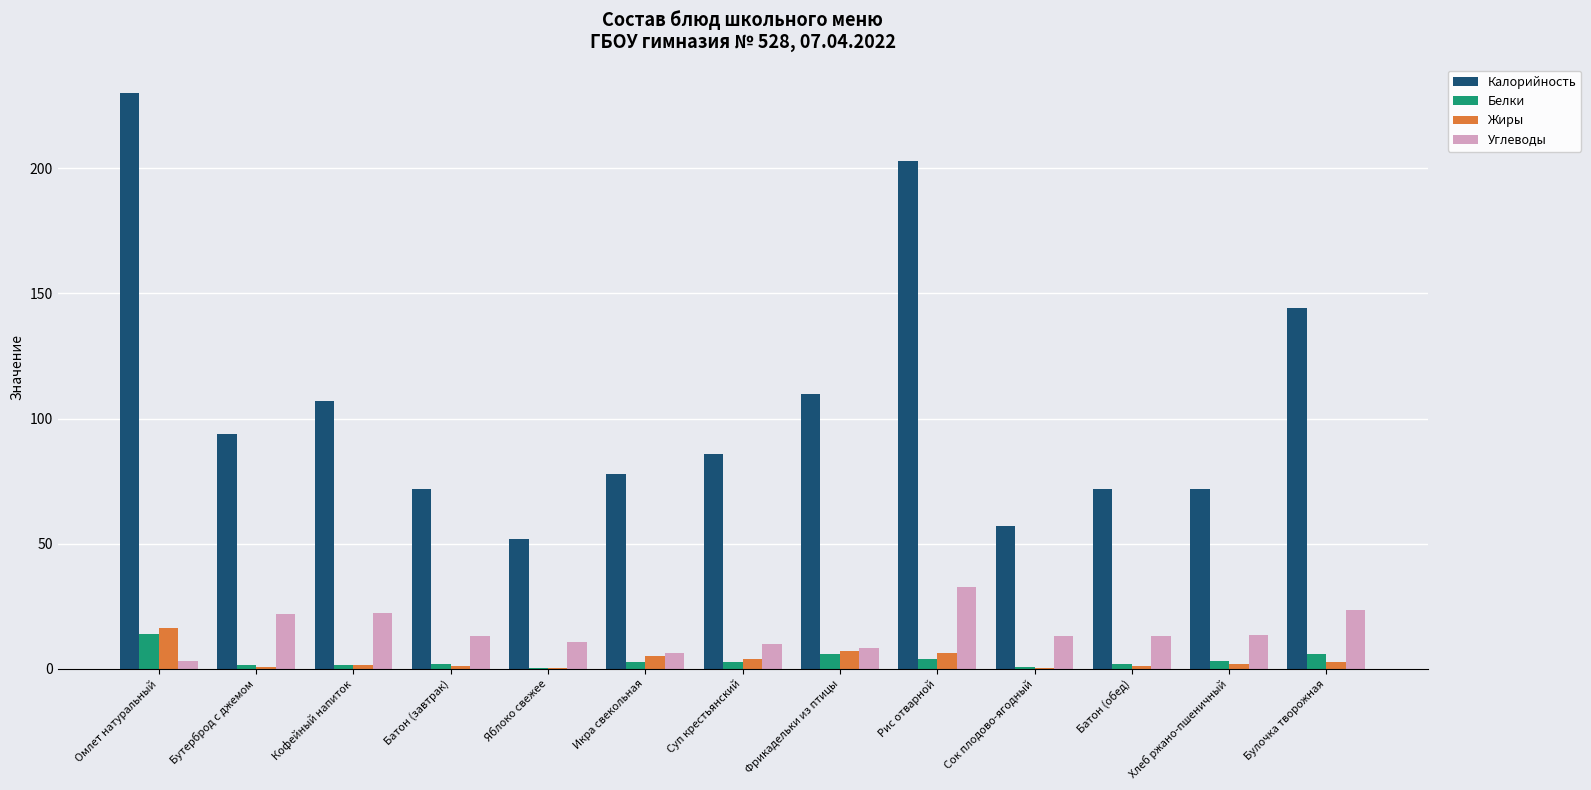

What is the sum of all Калорийность values?

1377.0